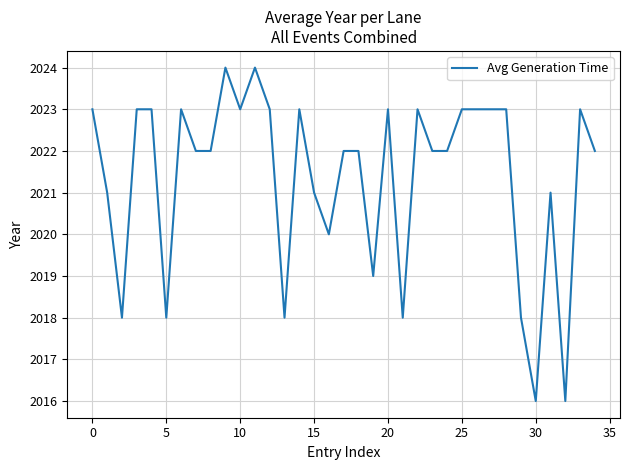

Reading left to right, what are all the values shown in this chart?

2023	2021	2018	2023	2023	2018	2023	2022	2022	2024	2023	2024	2023	2018	2023	2021	2020	2022	2022	2019	2023	2018	2023	2022	2022	2023	2023	2023	2023	2018	2016	2021	2016	2023	2022